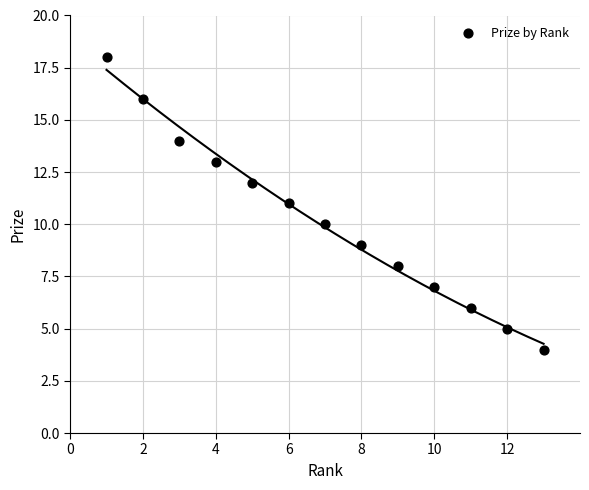

What is the range of Y values (max minus min)?

14